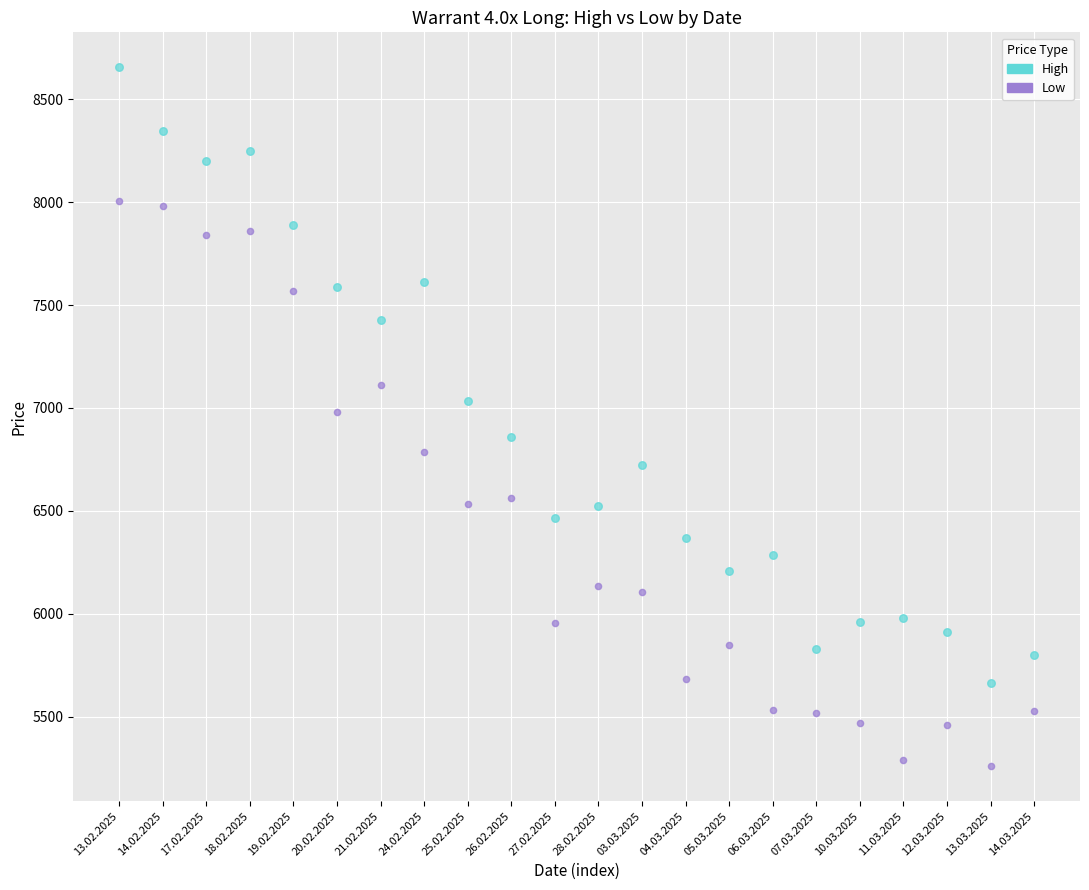

In the High series, what Y value is closest to 7160?

7035